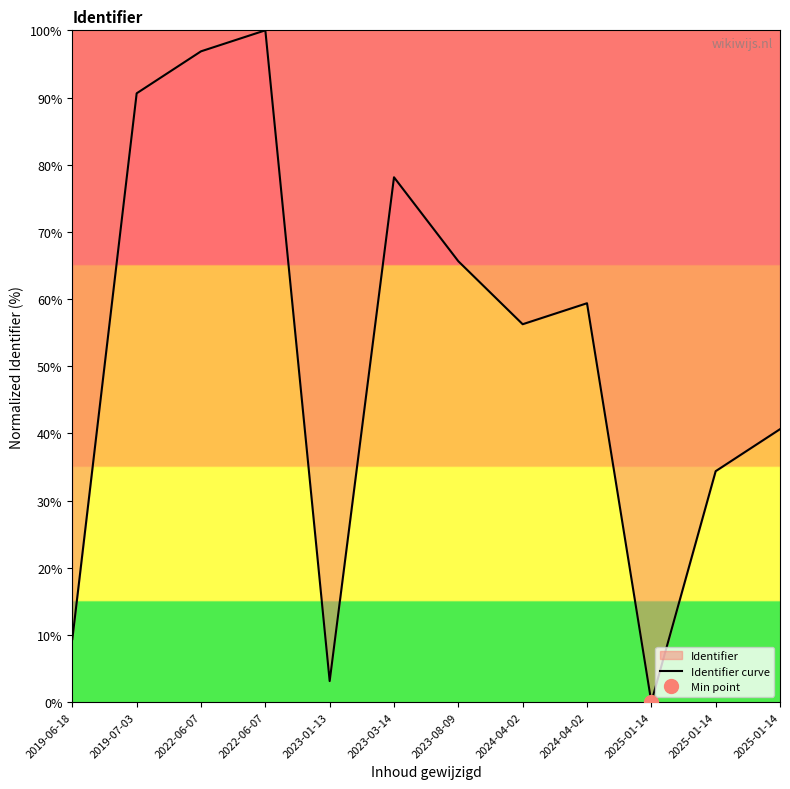

Rank the categories by value from highest to lowest.

2022-06-07, 2022-06-07, 2019-07-03, 2023-03-14, 2023-08-09, 2024-04-02, 2024-04-02, 2025-01-14, 2025-01-14, 2019-06-18, 2023-01-13, 2025-01-14